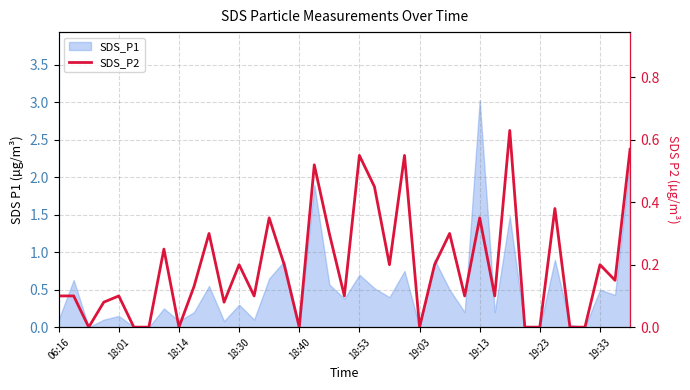

Rank the categories by value from lowest to highest.

18:14, 18:53, 19:03, 19:23, 16, 24, 31, 32, 34, 35, 18:30, 11, 06:16, 18:01, 18:40, 13, 19, 27, 29, 19:33, 37, 12, 15, 22, 25, 36, 19:13, 10, 18, 26, 14, 28, 33, 21, 17, 20, 23, 38, 30